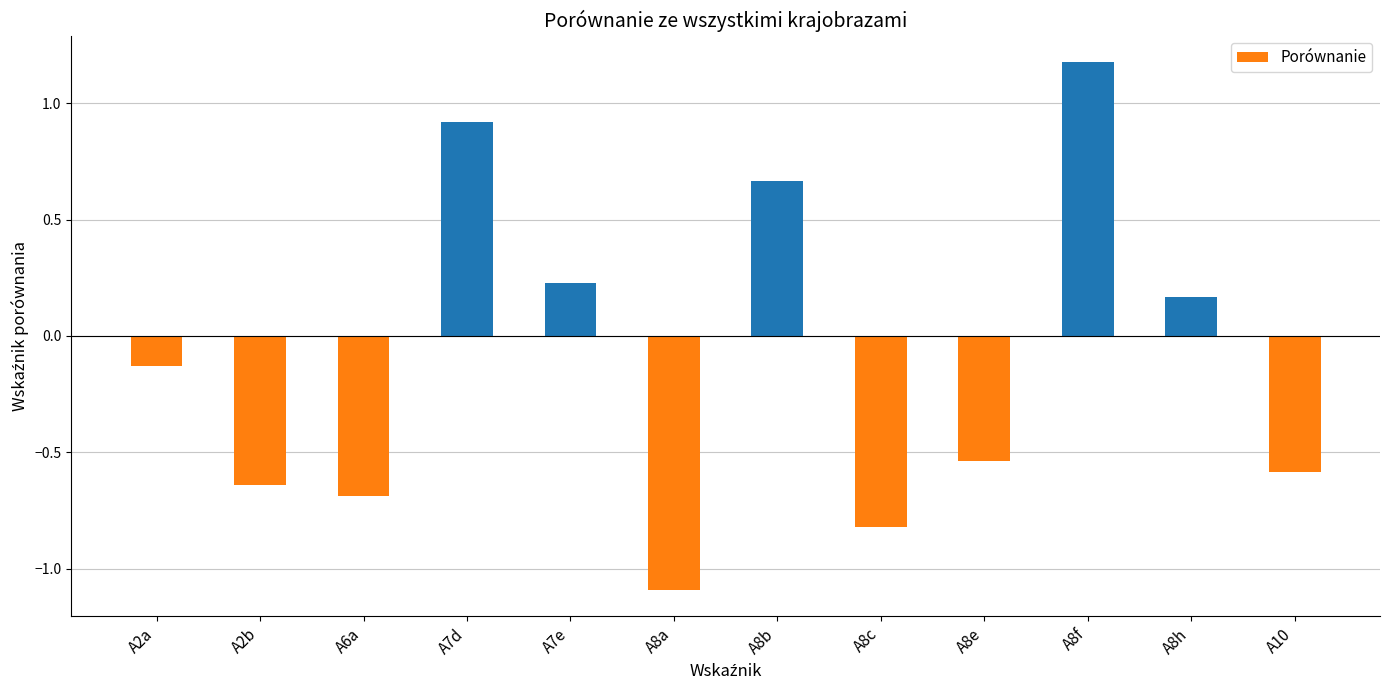

What is the label of the 11th bar from the left?

A8h